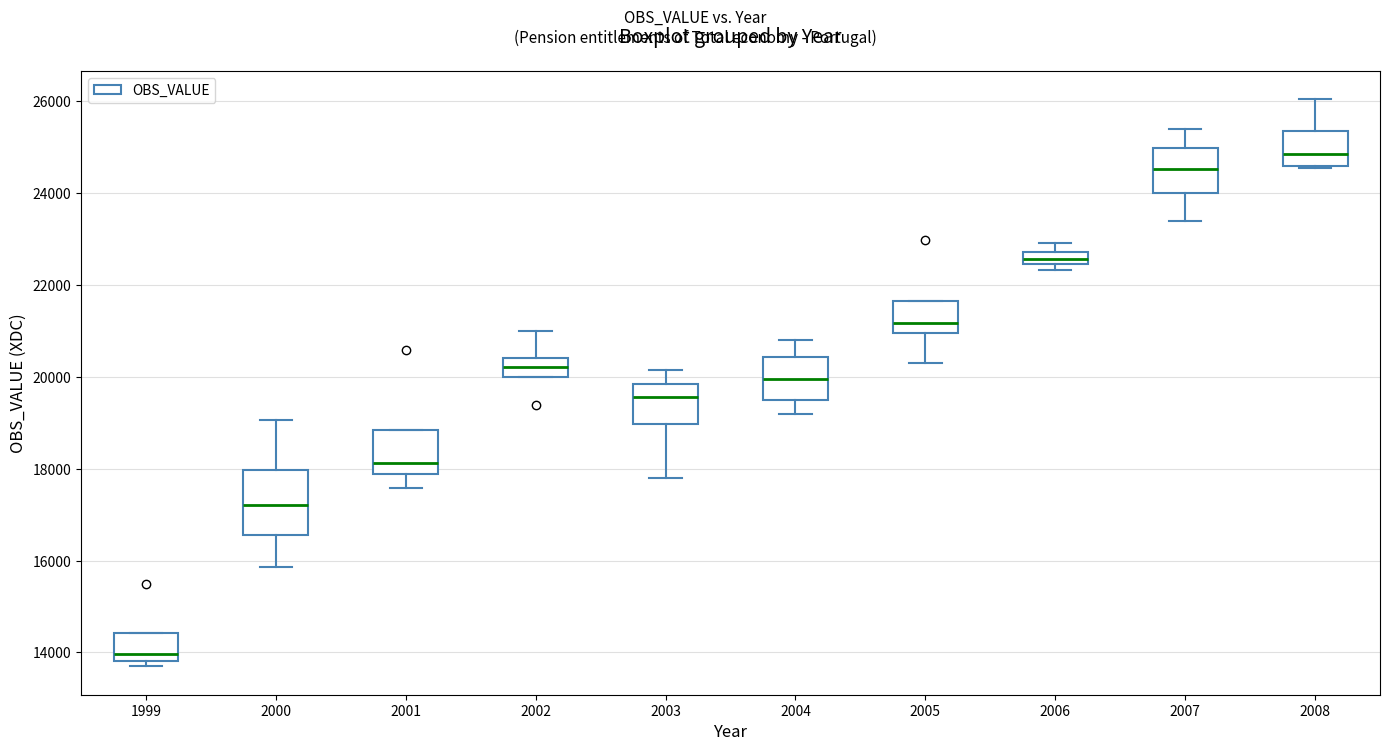

Which box has the highest median line?

2008